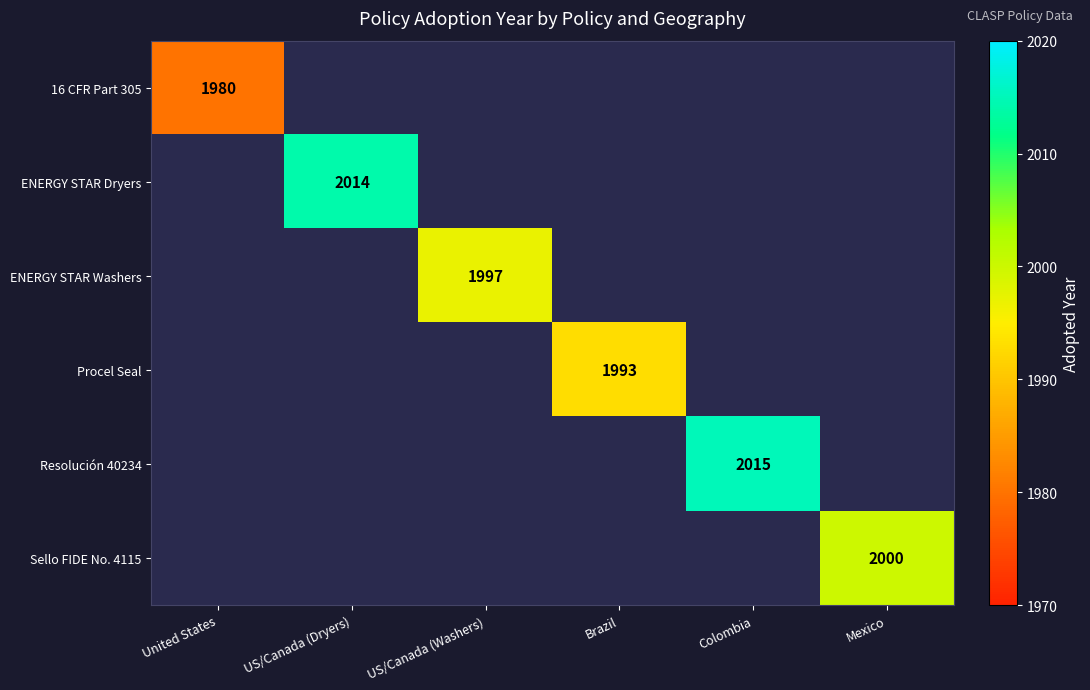

At Colombia, list the series in order from smallest to largest.

16 CFR Part 305, ENERGY STAR Dryers, ENERGY STAR Washers, Procel Seal, Resolución 40234, Sello FIDE No. 4115